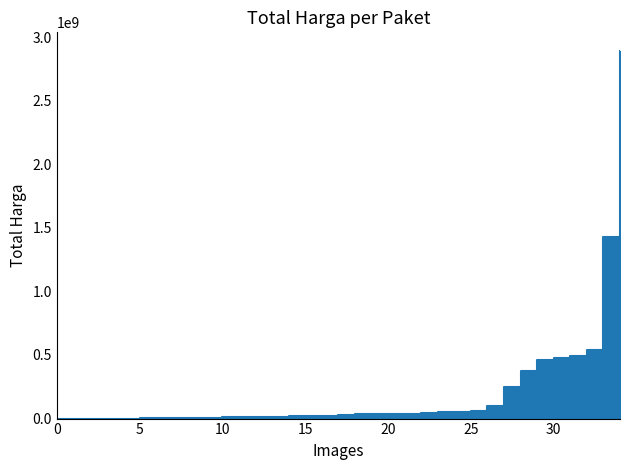

Count the number of data series in this chart.

1